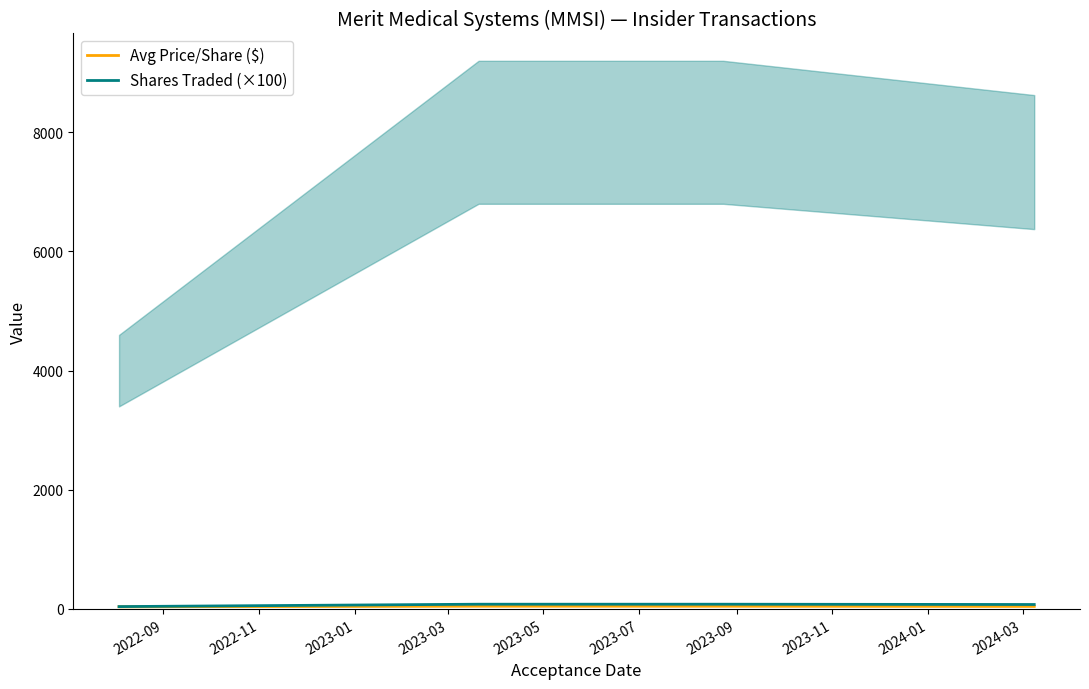

What is the value of the Avg Price/Share ($) point at the 1st from the left?

37.1